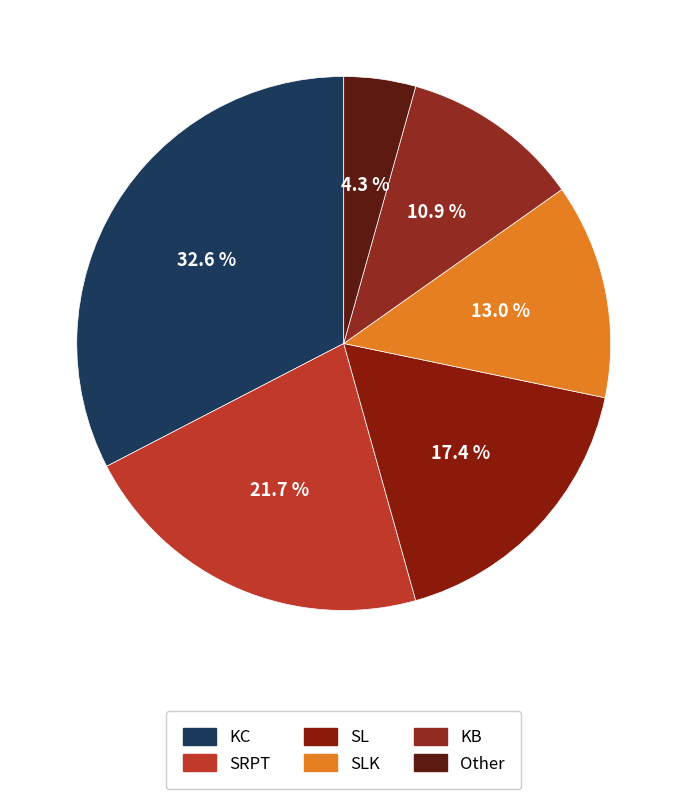

Does SRPT represent more than half of the total?

No